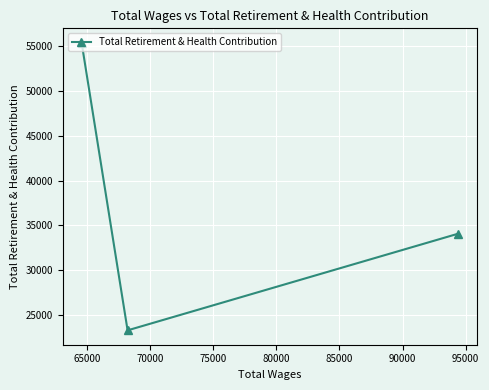

What is the sum of all values?

112790